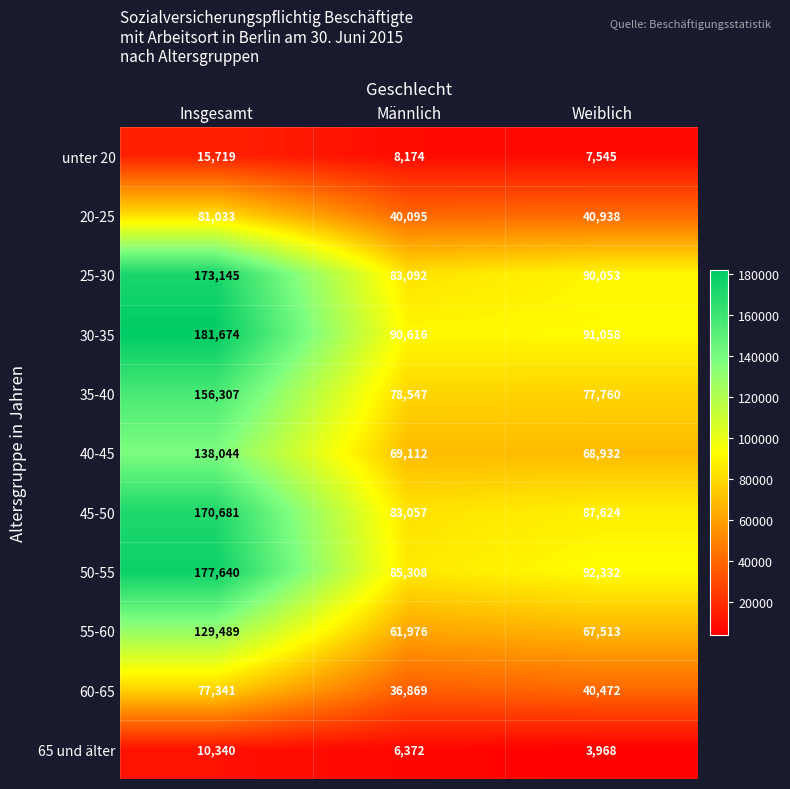

What is the spread (max minus min) of values at Männlich?

84244